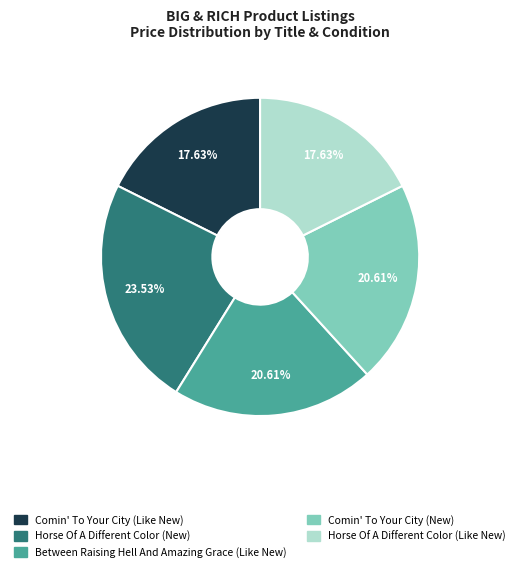

To the nearest percent, what percentage of the pie is Comin' To Your City (Like New)?

18%